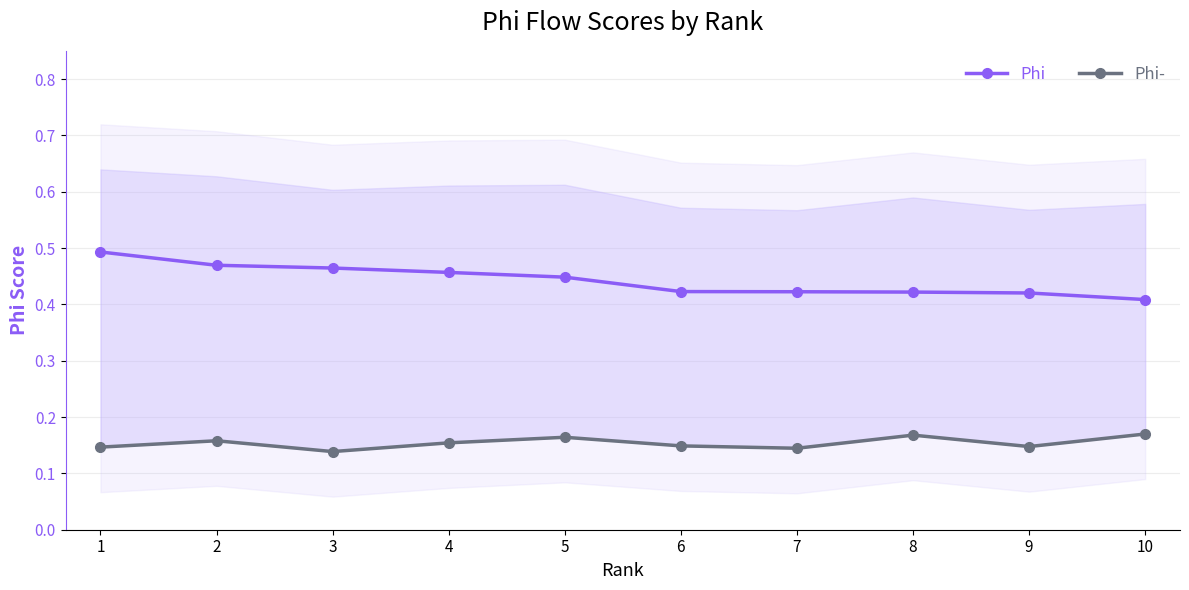

What is the average value of the Phi- series?

0.2